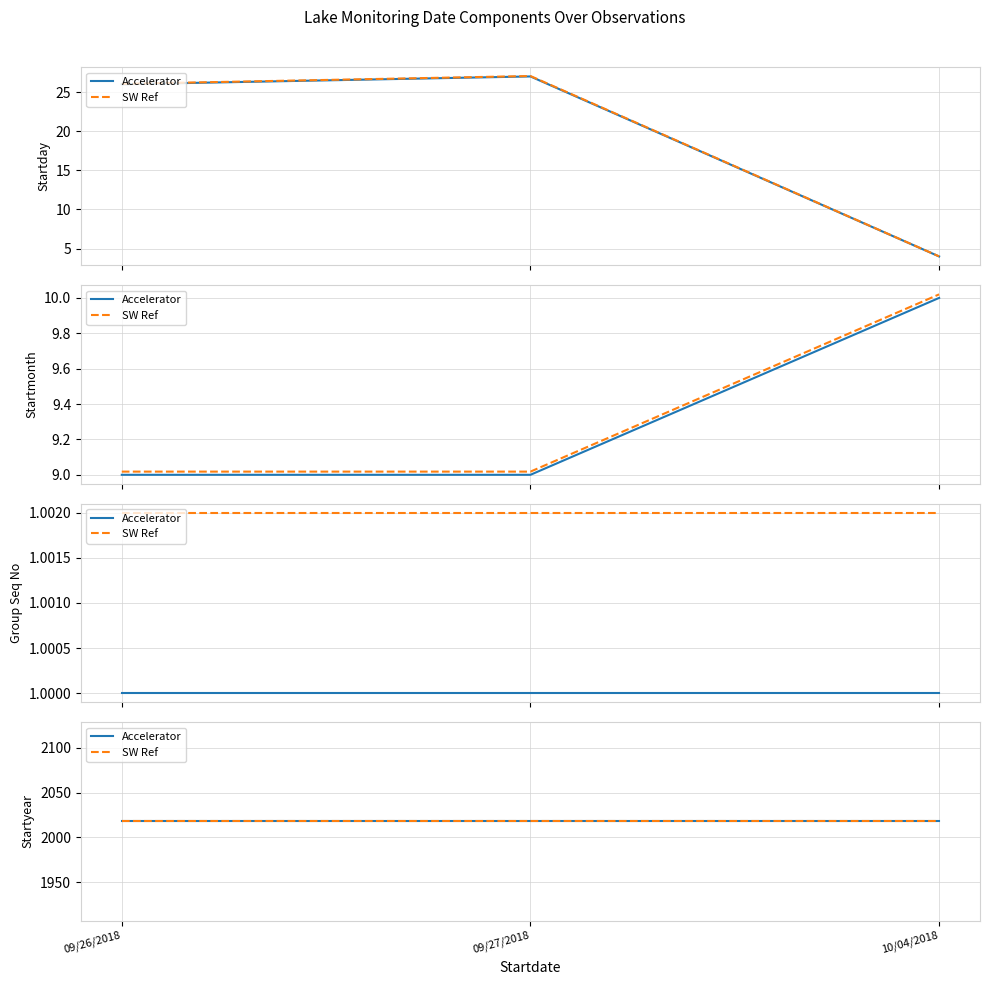

What is the maximum value shown in the chart?

27